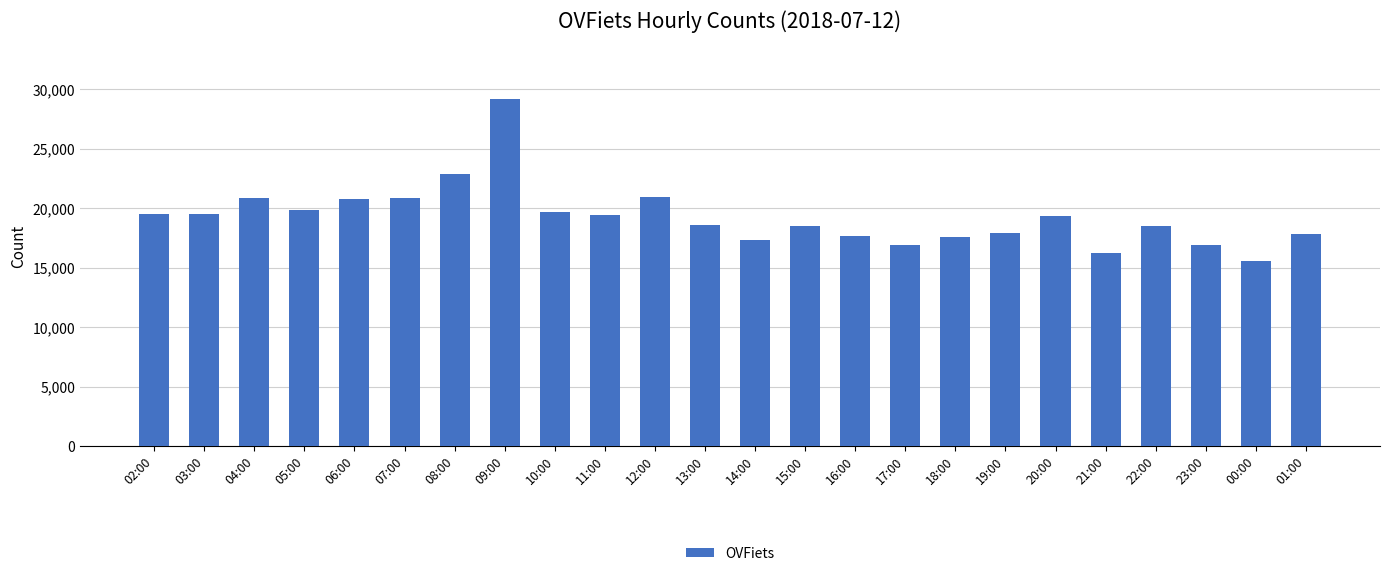

Approximately how many times larger is the value at 00:00 compared to 22:00?

0.8